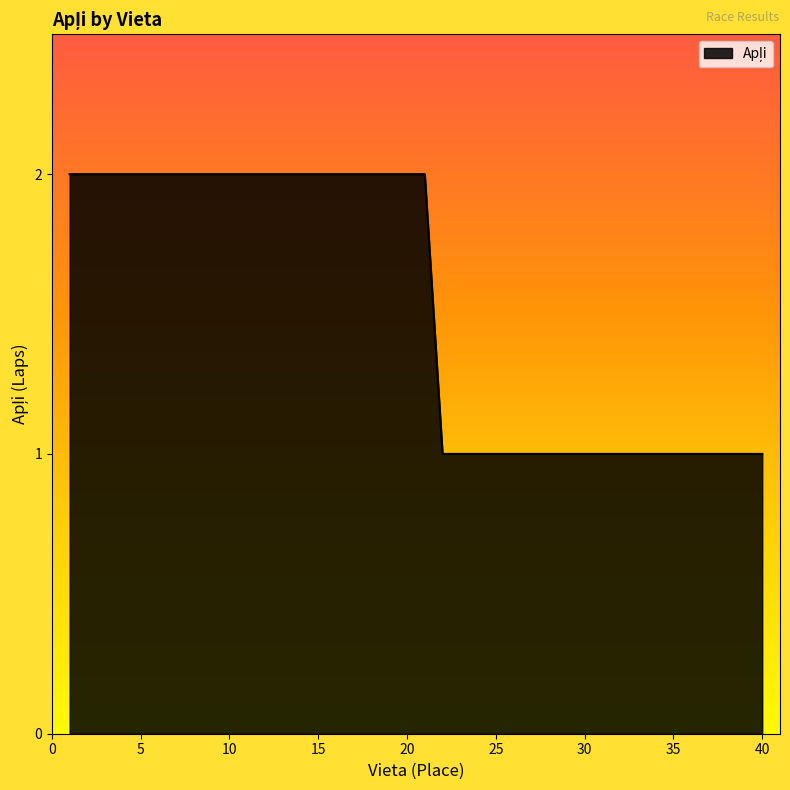

Count the number of categories in the chart.

40